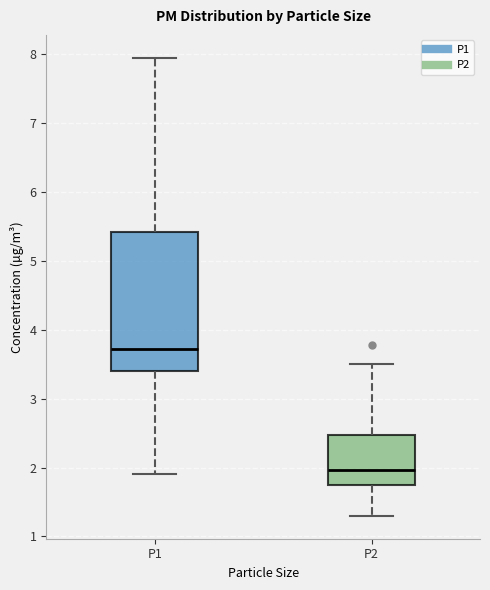

Which box is the tallest, from its lower edge to its upper edge?

P1